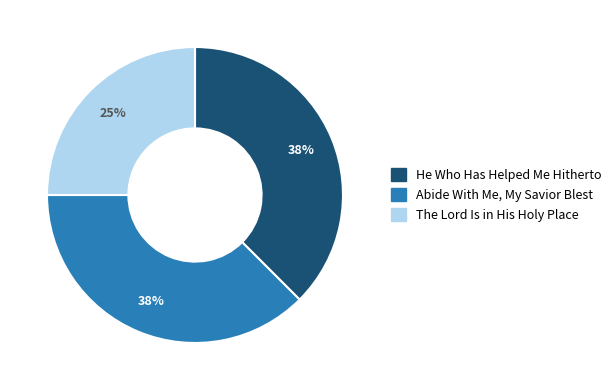

Does Abide With Me, My Savior Blest account for over 50% of the chart?

No